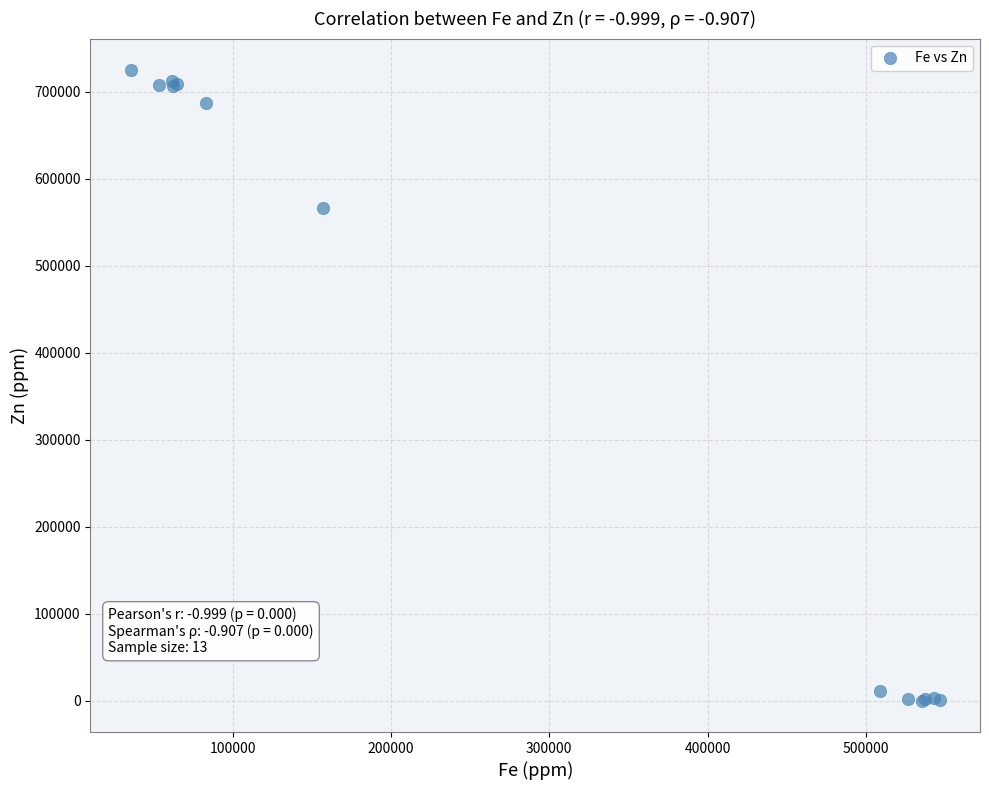

What Y value in the scatter plot is closest to 362462?

566122.9